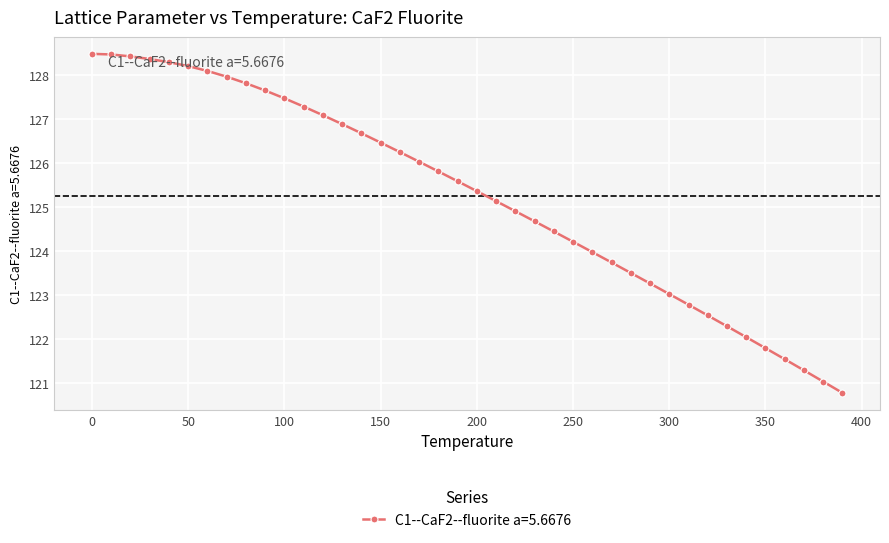

Reading left to right, extract all data points from this chart.

128.5	128.5	128.4	128.4	128.3	128.2	128.1	128.0	127.8	127.6	127.5	127.3	127.1	126.9	126.7	126.5	126.2	126.0	125.8	125.6	125.4	125.1	124.9	124.7	124.4	124.2	124.0	123.7	123.5	123.3	123.0	122.8	122.5	122.3	122.0	121.8	121.5	121.3	121.0	120.8